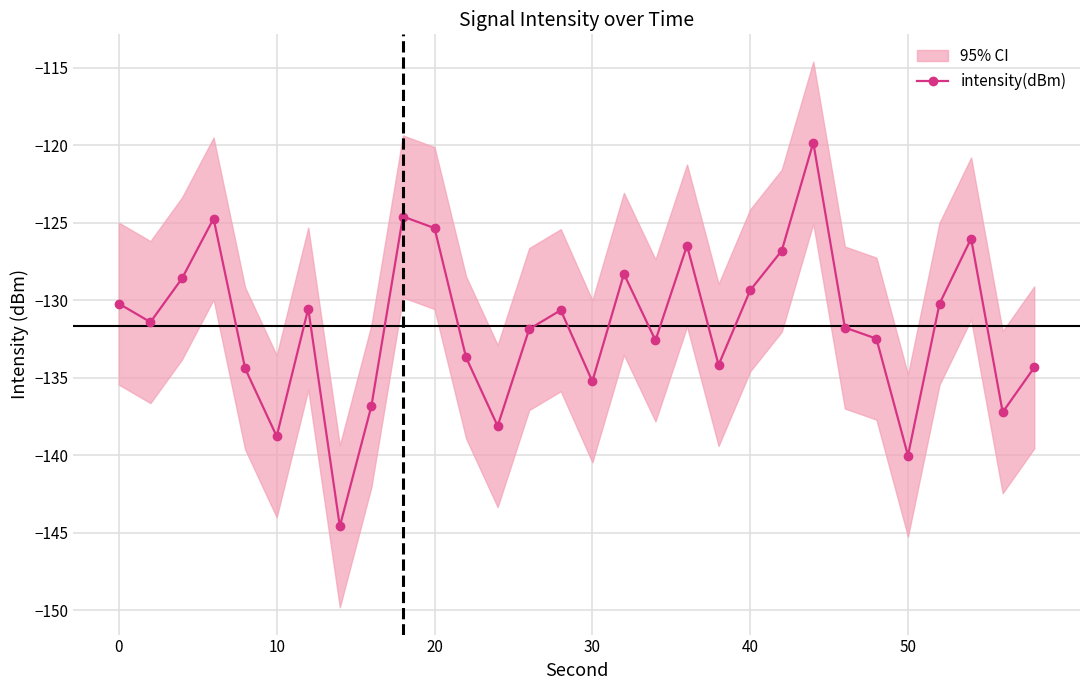

The value of intensity(dBm) at 10 is -138.8. True or false?

True